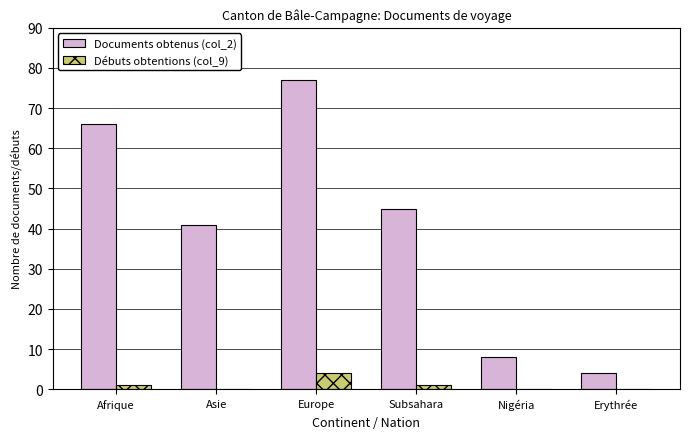

Reading left to right, transcribe all the data shown in this chart.

Documents obtenus (col_2): Afrique=66	Asie=41	Europe=77	Subsahara=45	Nigéria=8	Erythrée=4
Débuts obtentions (col_9): Afrique=1	Asie=0	Europe=4	Subsahara=1	Nigéria=0	Erythrée=0